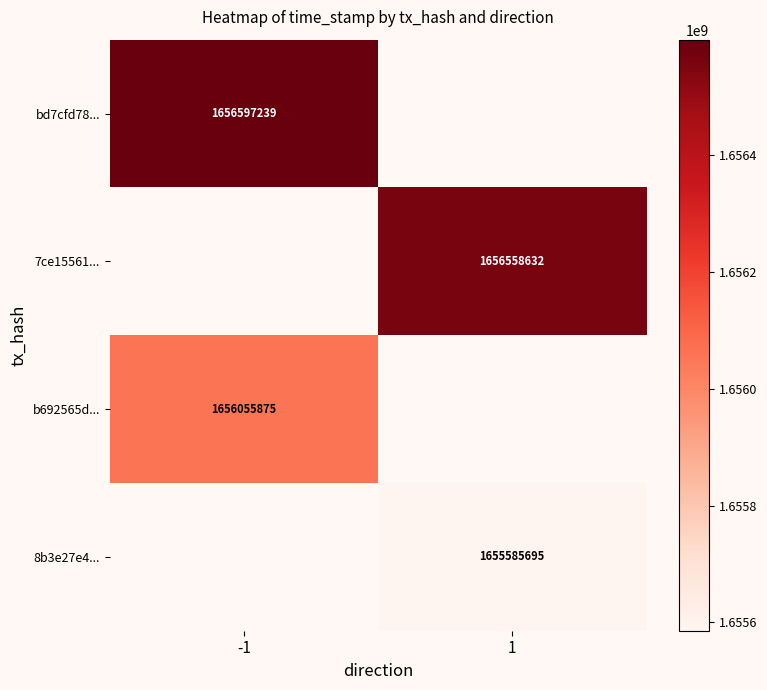

True or false: b692565d... has a value of 2174186335 at -1.

False